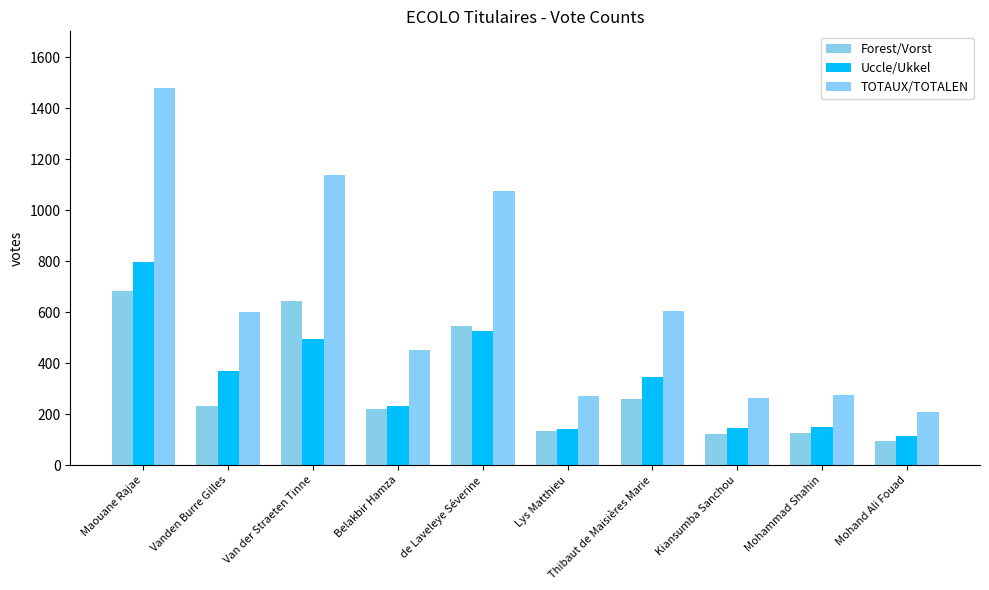

The value of Uccle/Ukkel at Vanden Burre Gilles is 370. True or false?

True